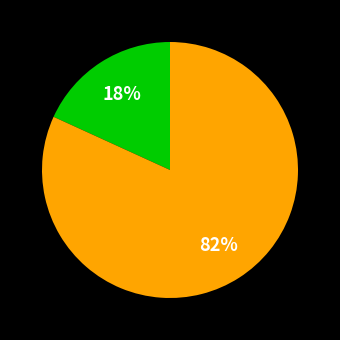

To the nearest percent, what is the average slice percentage?

50%